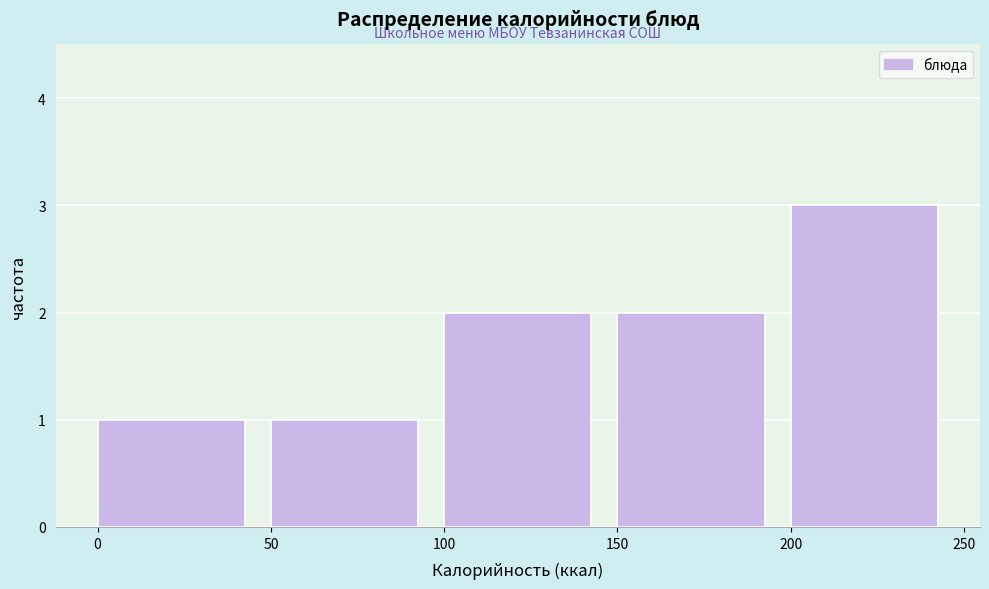

Reading left to right, transcribe this chart: for each bar, give the range it covers on the x-axis and its height. The values are not printed on the chart, so give them approximately, as read against the axis.

0 to 50: 1
50 to 100: 1
100 to 150: 2
150 to 200: 2
200 to 250: 3